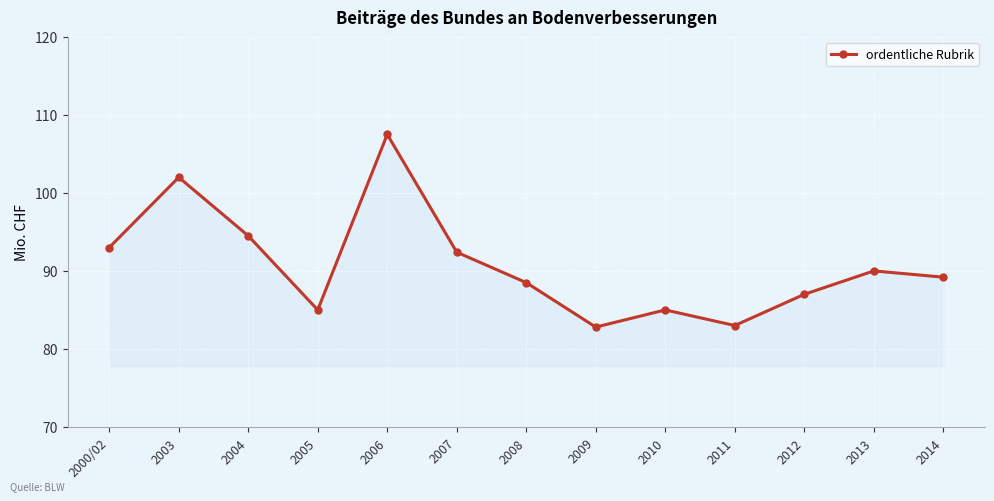

Count the number of categories in the chart.

13